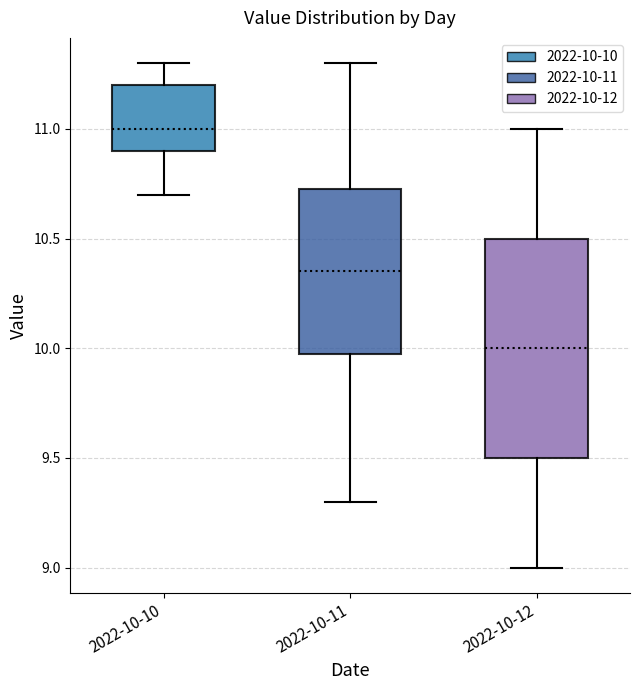

Where does the median line of the box for 2022-10-12 sit on the y-axis? The values are not printed on the chart, so give them approximately, as read against the axis.

10.00